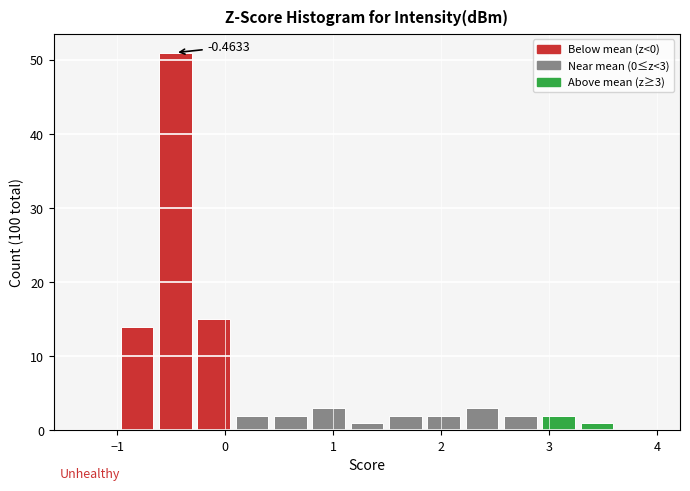

Around what value on the x-axis is the tallest bar? Give the approximate position of its centre, as read against the axis.

-0.5